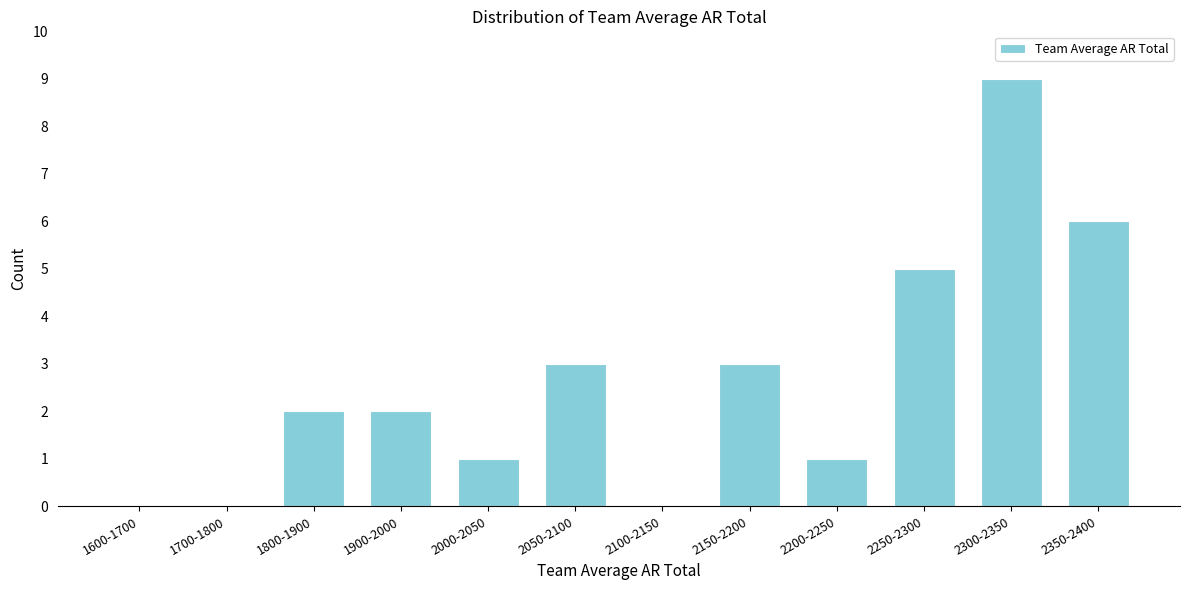

Reading left to right, list all the values displayed in this chart.

1600-1700=0	1700-1800=0	1800-1900=2	1900-2000=2	2000-2050=1	2050-2100=3	2100-2150=0	2150-2200=3	2200-2250=1	2250-2300=5	2300-2350=9	2350-2400=6